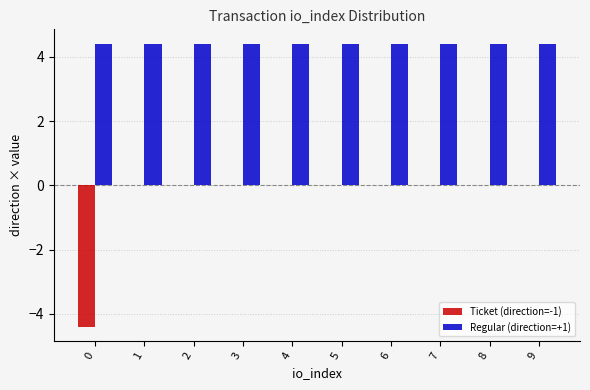

Is it true that Ticket (direction=-1) equals 0.0 at 7?

True